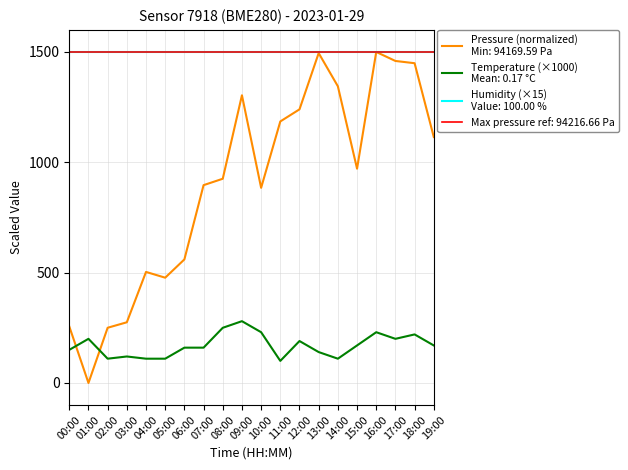

Reading right to left, what are all the values shown in this chart?

pressure: 1114.4	1449.0	1459.2	1500.0	971.0	1344.5	1494.9	1240.0	1185.1	884.3	1303.7	925.4	896.4	559.9	477.1	503.2	275.0	250.2	0.0	256.2
temperature: 170.0	220.0	200.0	230.0	170.0	110.0	140.0	190.0	100.0	230.0	280.0	250.0	160.0	160.0	110.0	110.0	120.0	110.0	200.0	150.0